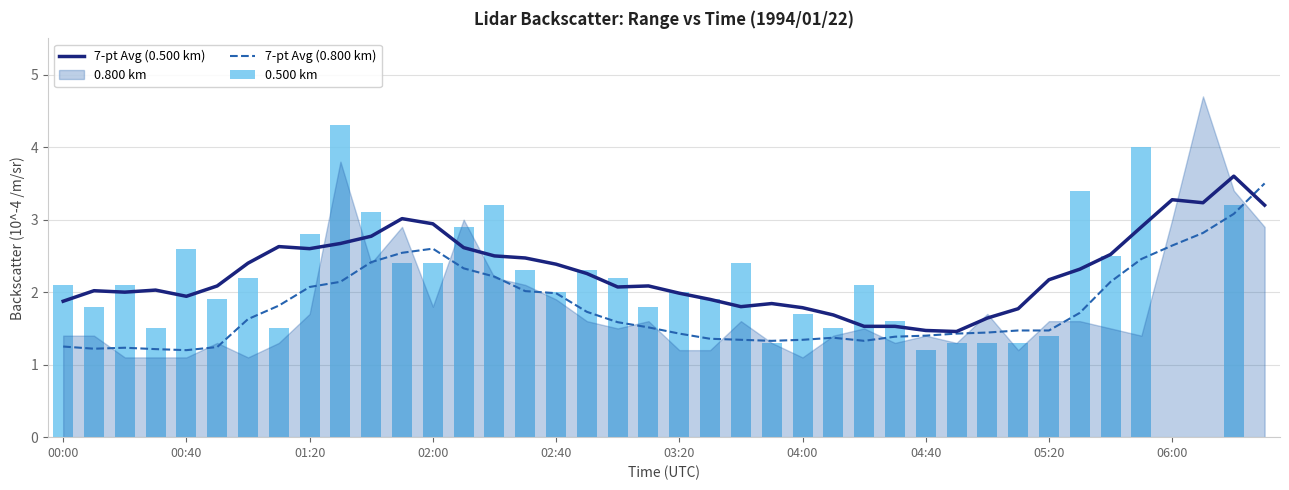

Between 00:40 and 02:40, which series saw the biggest shift?

7-pt Avg (0.800 km)